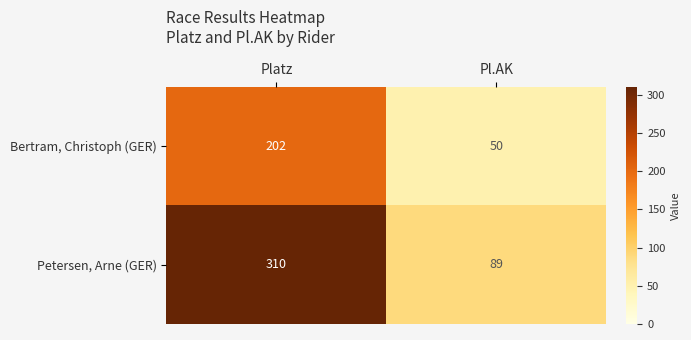

At Platz, list the series in order from smallest to largest.

Bertram, Christoph (GER), Petersen, Arne (GER)